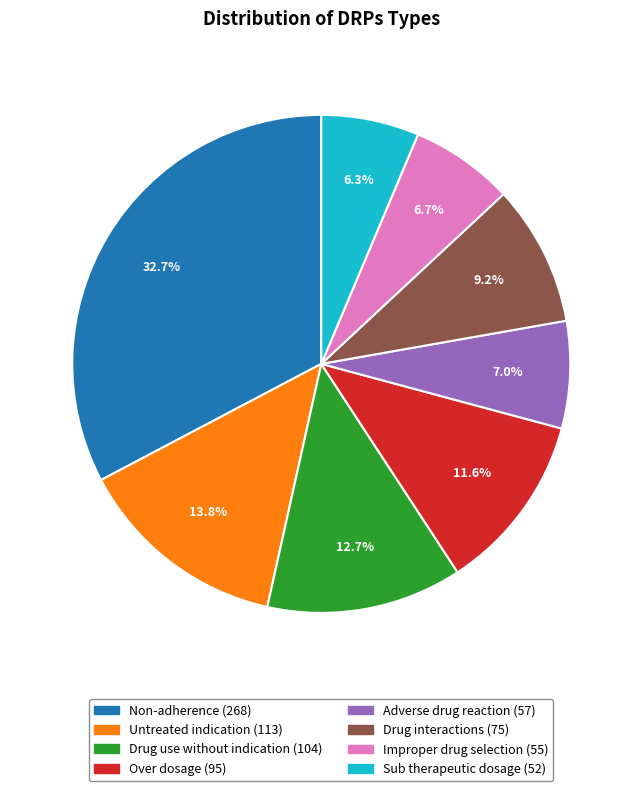

What is the largest slice in the pie chart?

Non-adherence